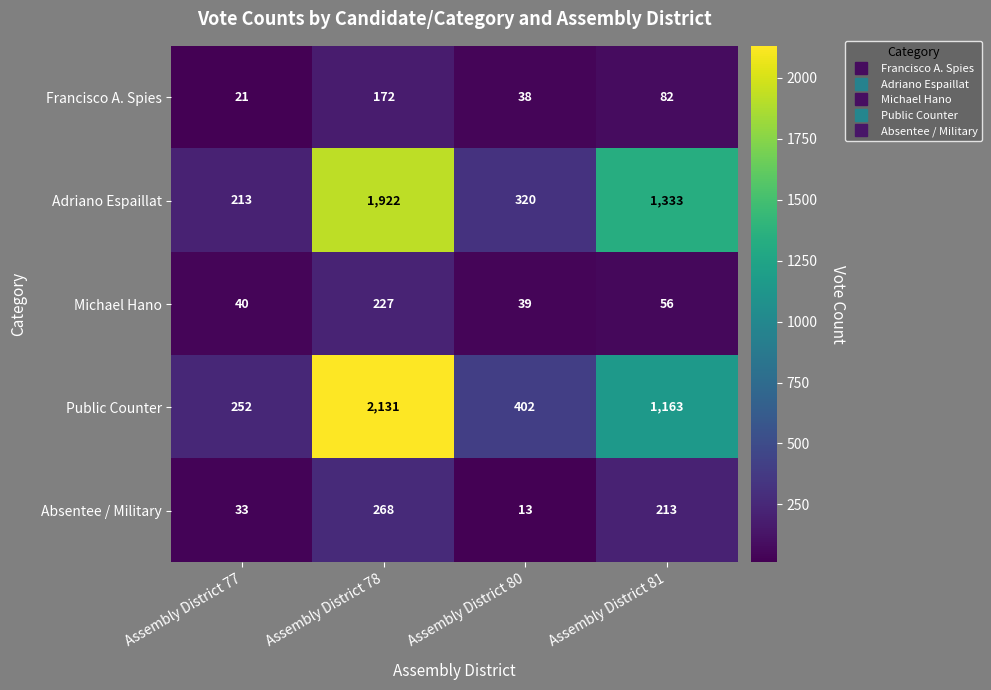

Where does the Absentee / Military series first go above 213?

Assembly District 78